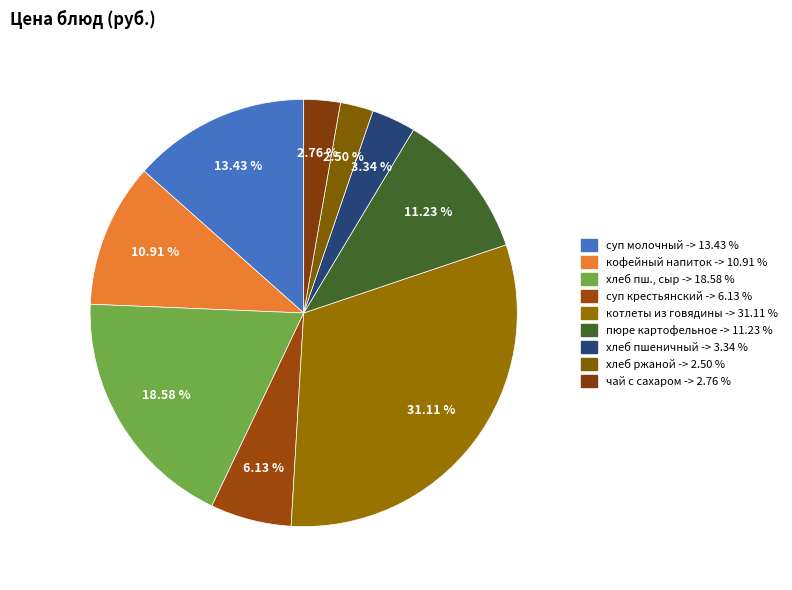

To the nearest percent, what is the average slice percentage?

11%